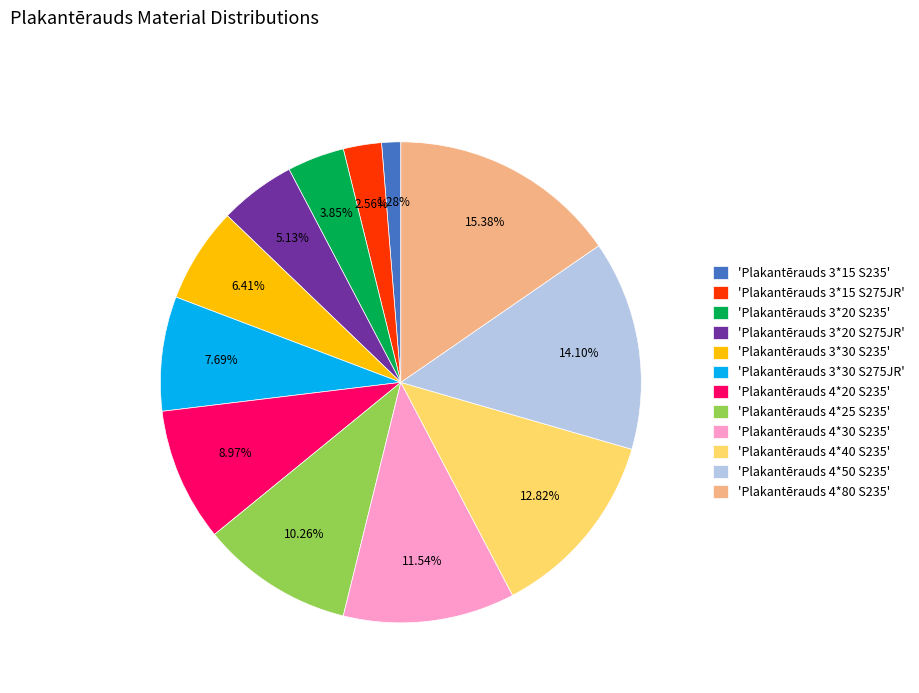

Is 'Plakantērauds 4*50 S235' the majority of the pie?

No